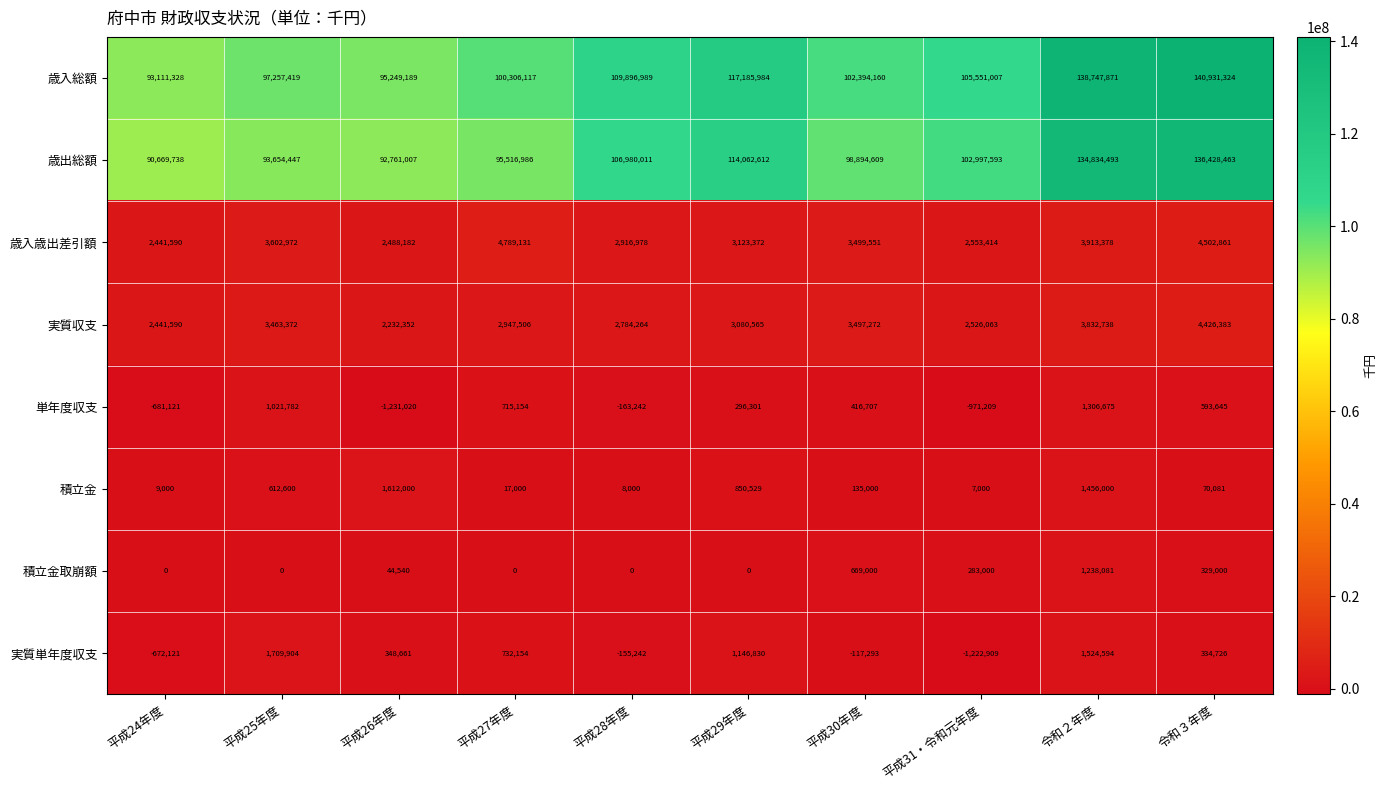

What is the sum of all 積立金取崩額 values?

2563621